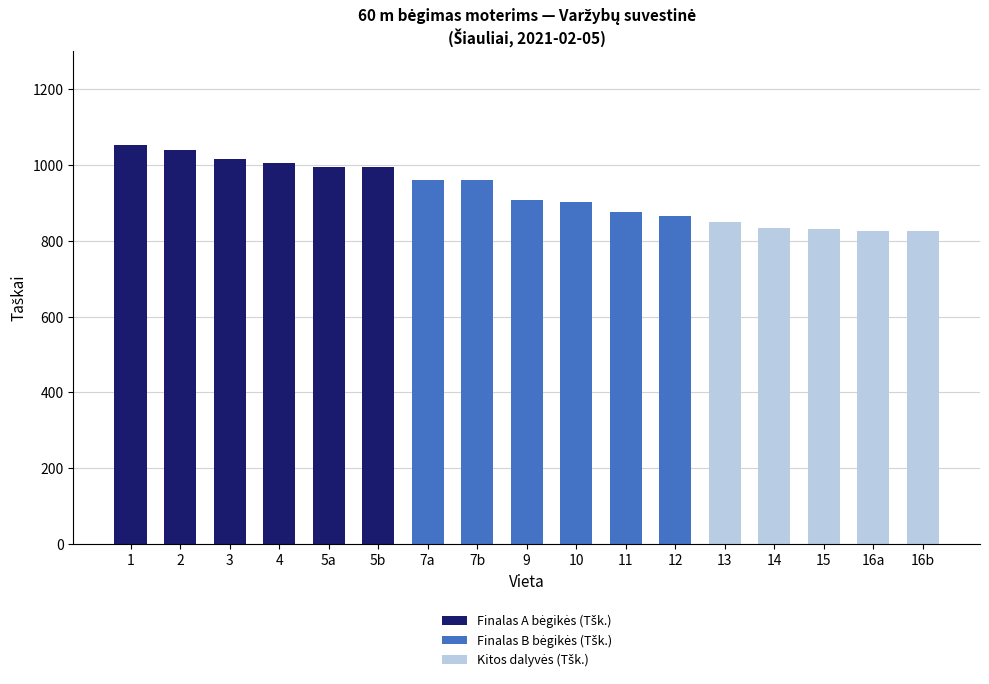

The value of Finalas B bėgikės (Tšk.) at 14 is 409. True or false?

False